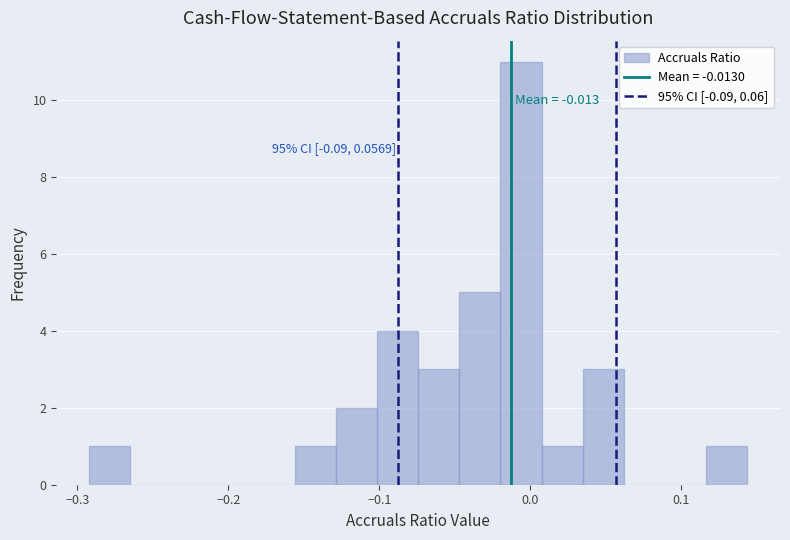

Around what value on the x-axis is the tallest bar? Give the approximate position of its centre, as read against the axis.

-0.01